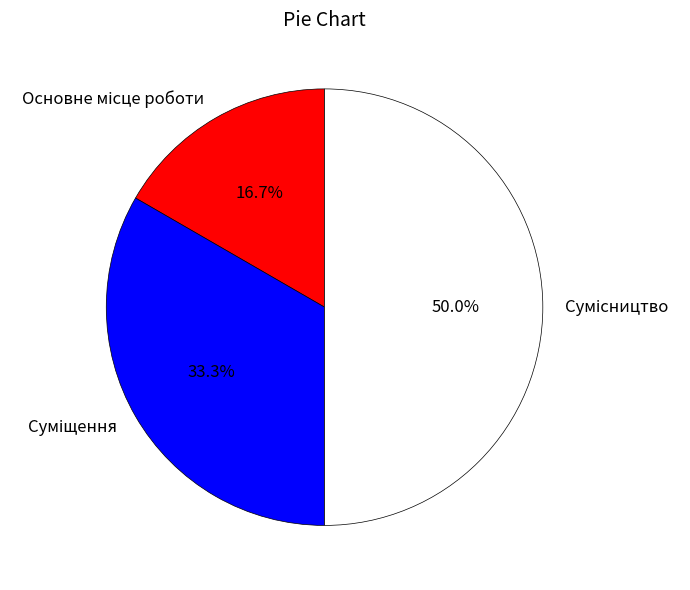

Count the number of slices in the pie.

3